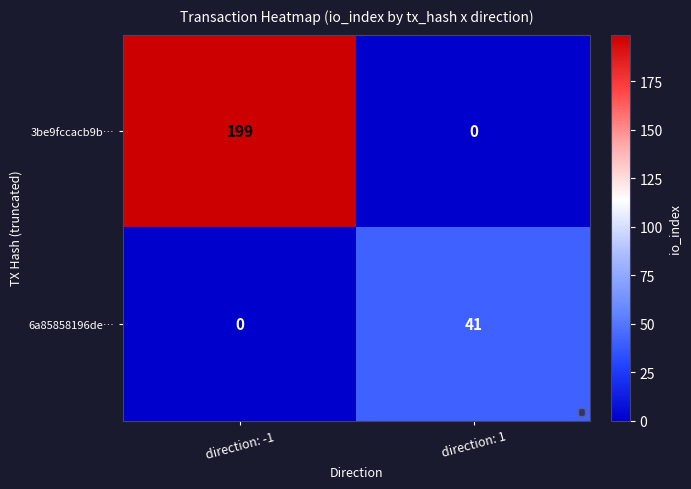

Between direction: -1 and direction: 1, which series saw the biggest shift?

3be9fccacb9b…